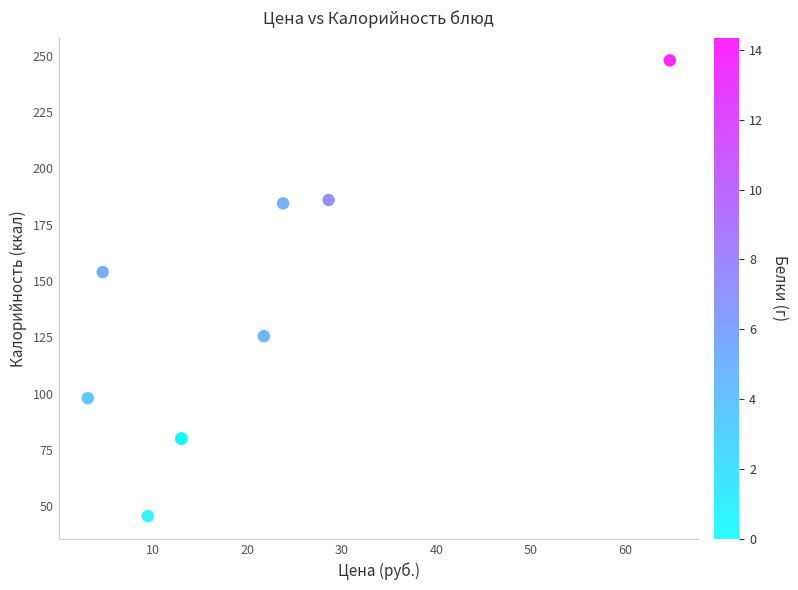

What Y value in the scatter plot is closest to 146?

154.0